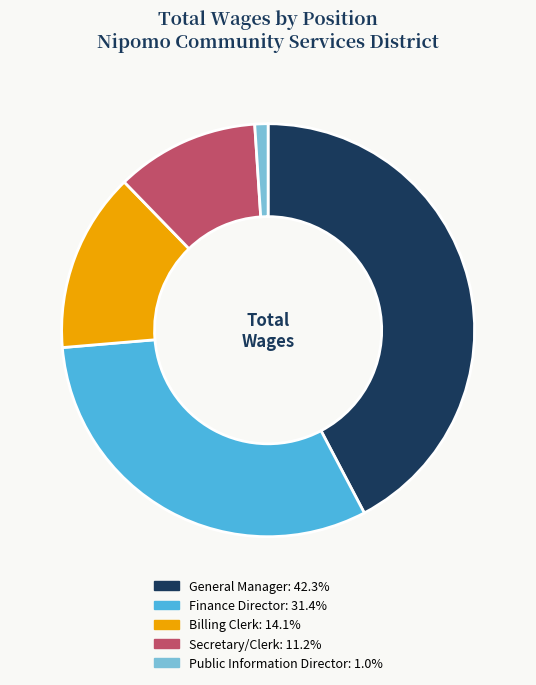

Between Billing Clerk and Secretary/Clerk, which is larger?

Billing Clerk